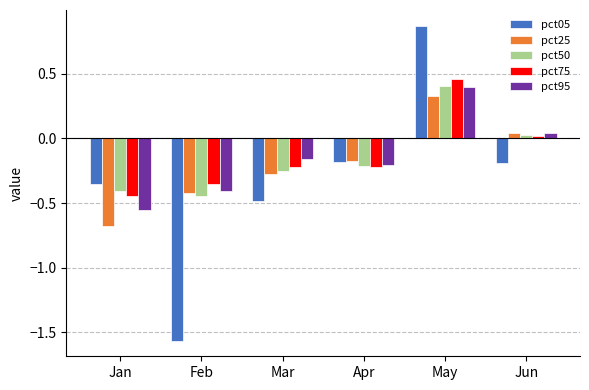

Is it true that pct50 equals -0.1 at Apr?

False